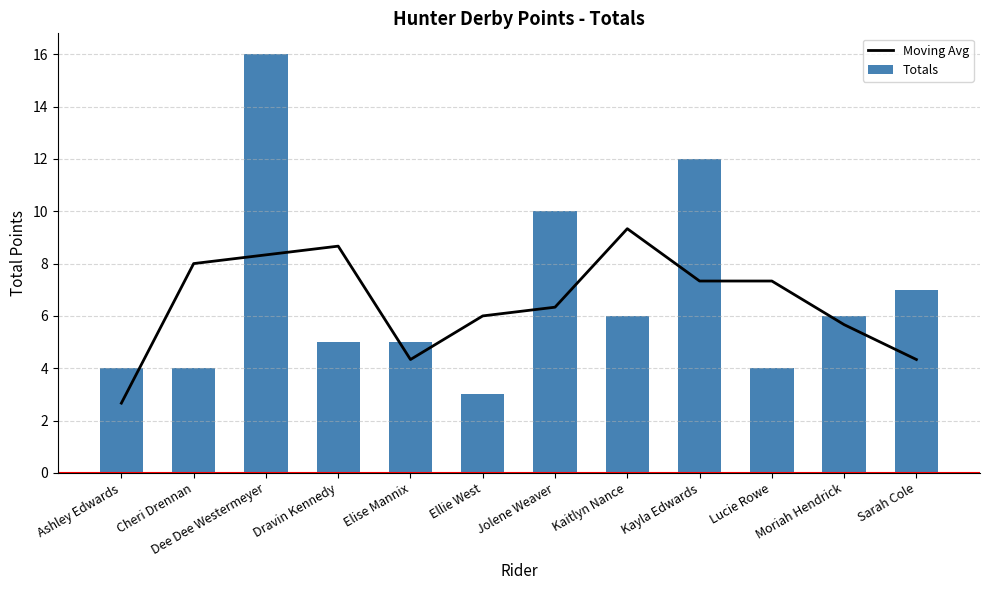

Rank the series by their average value, from lowest to highest.

Moving Avg, Totals